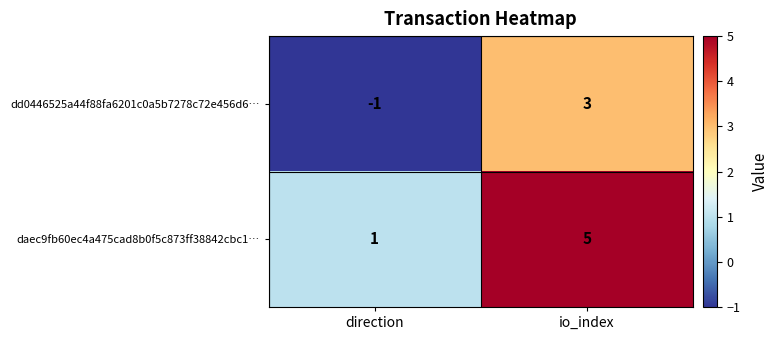

Reading right to left, list all the values displayed in this chart.

dd0446525a44f88fa6201c0a5b7278c72e456d6…: io_index=3	direction=-1
daec9fb60ec4a475cad8b0f5c873ff38842cbc1…: io_index=5	direction=1